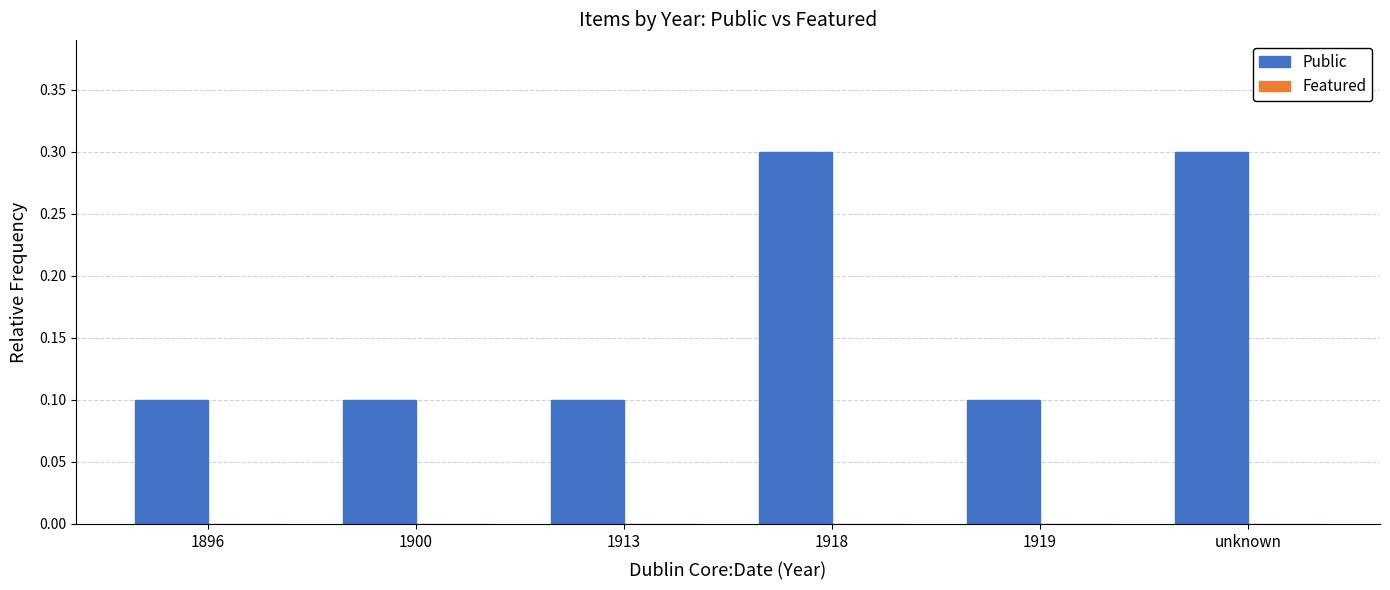

Between unknown and 1896, which is larger?

unknown